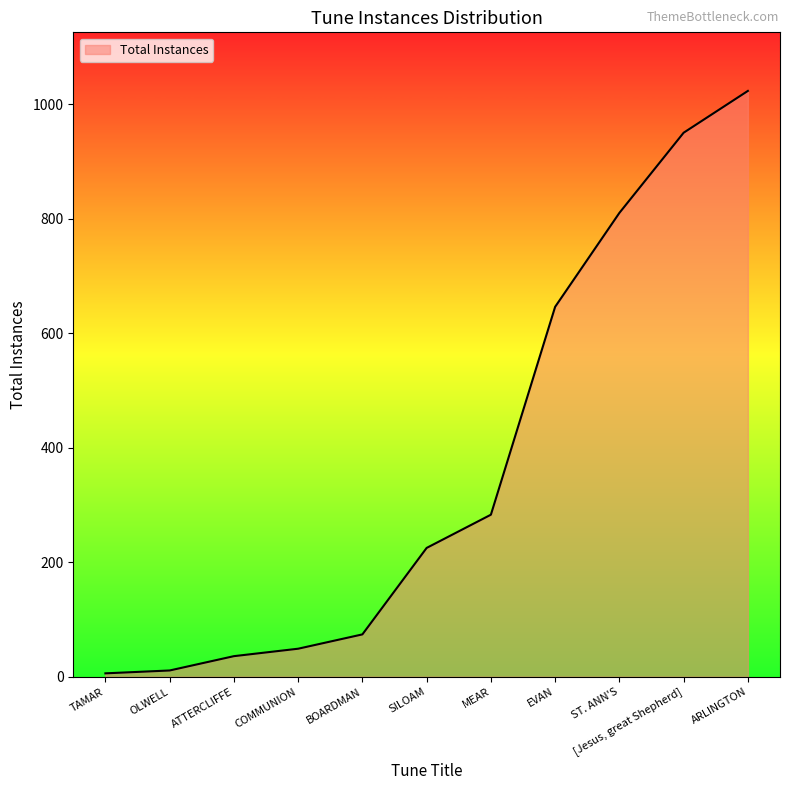

How many interior local peaks (higher than both neighbors) does the data have?

0